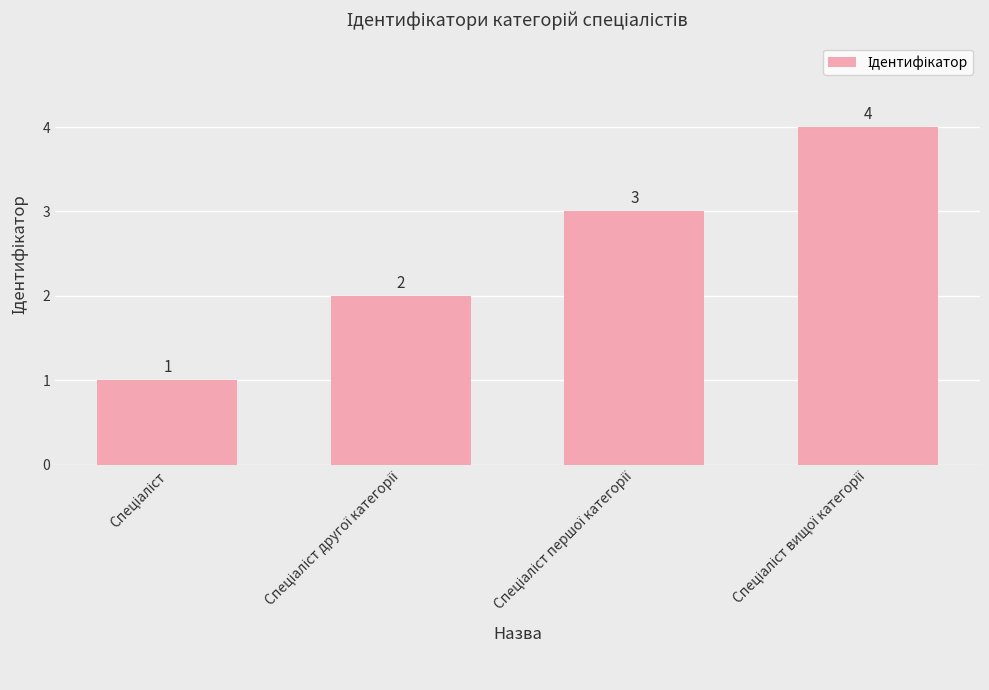

Count the values in the range 2 to 4.

3